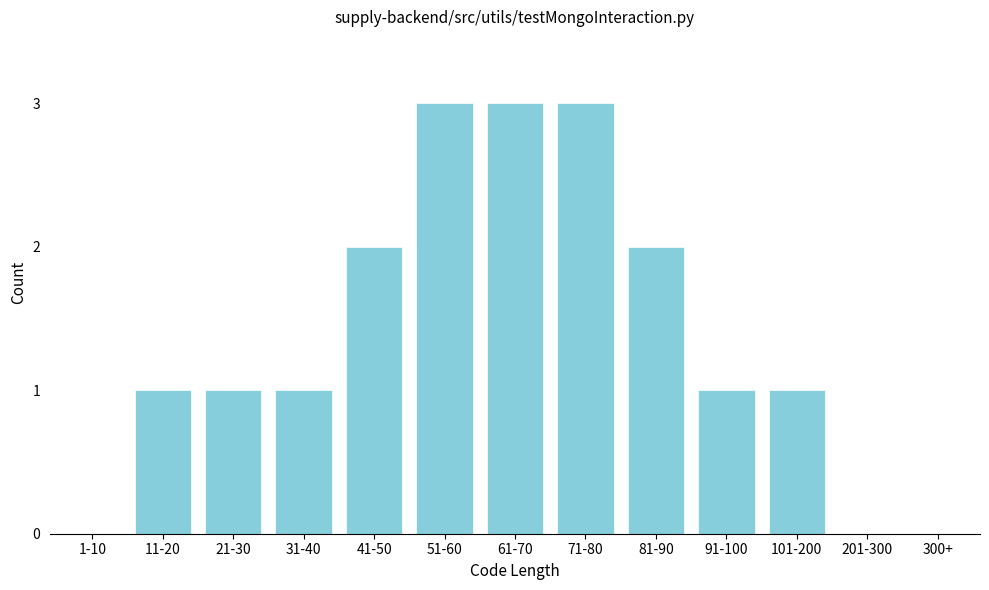

Reading left to right, list all the values displayed in this chart.

1-10=0	11-20=1	21-30=1	31-40=1	41-50=2	51-60=3	61-70=3	71-80=3	81-90=2	91-100=1	101-200=1	201-300=0	300+=0